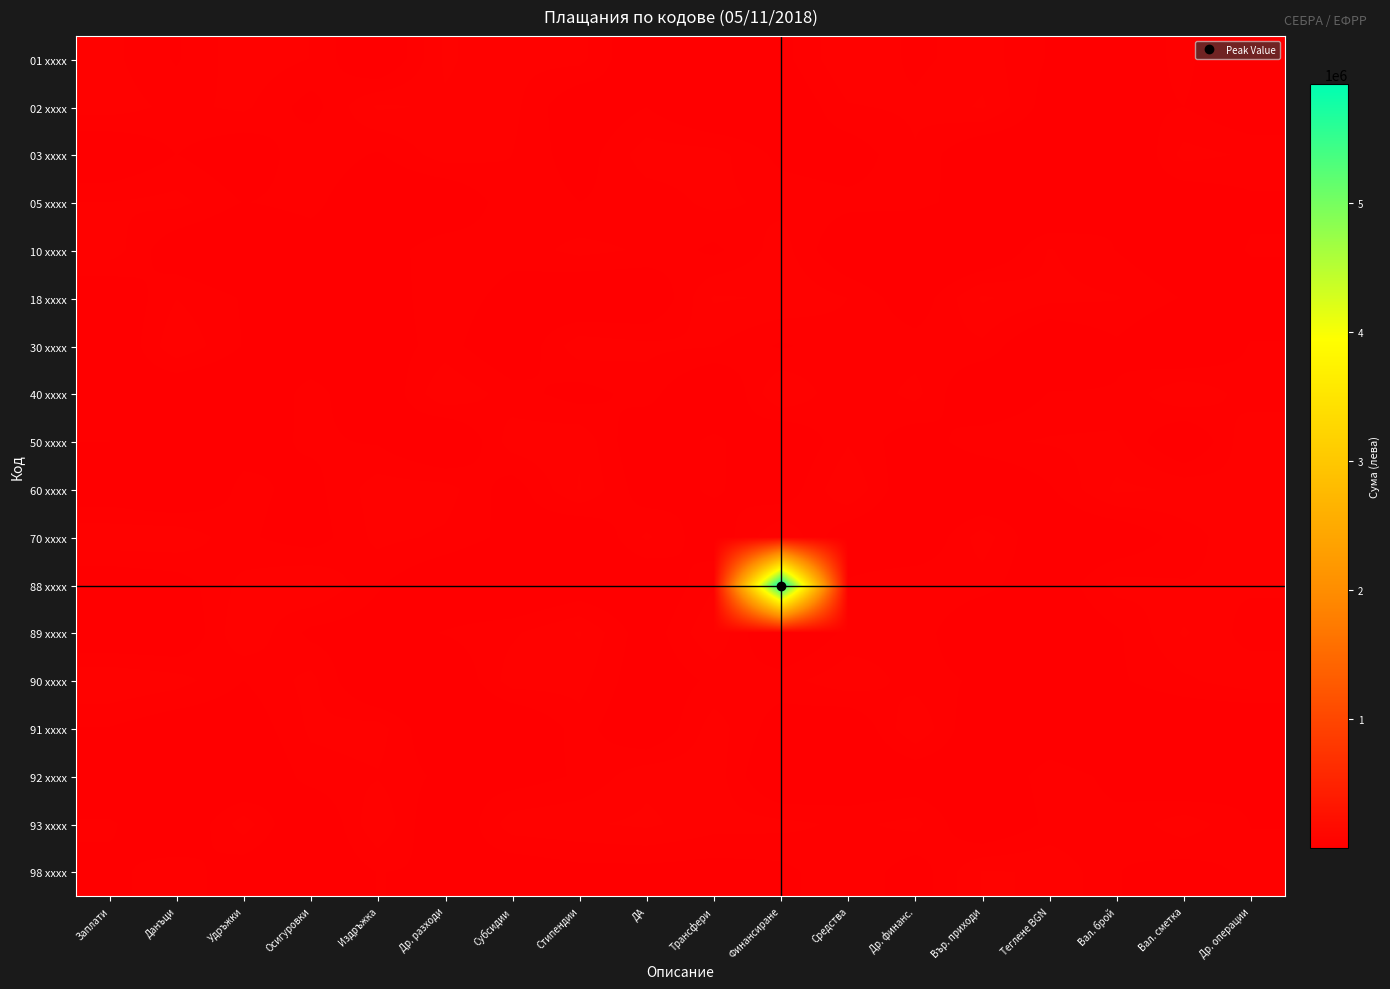

What is the spread (max minus min) of values at Субсидии?

41481.9